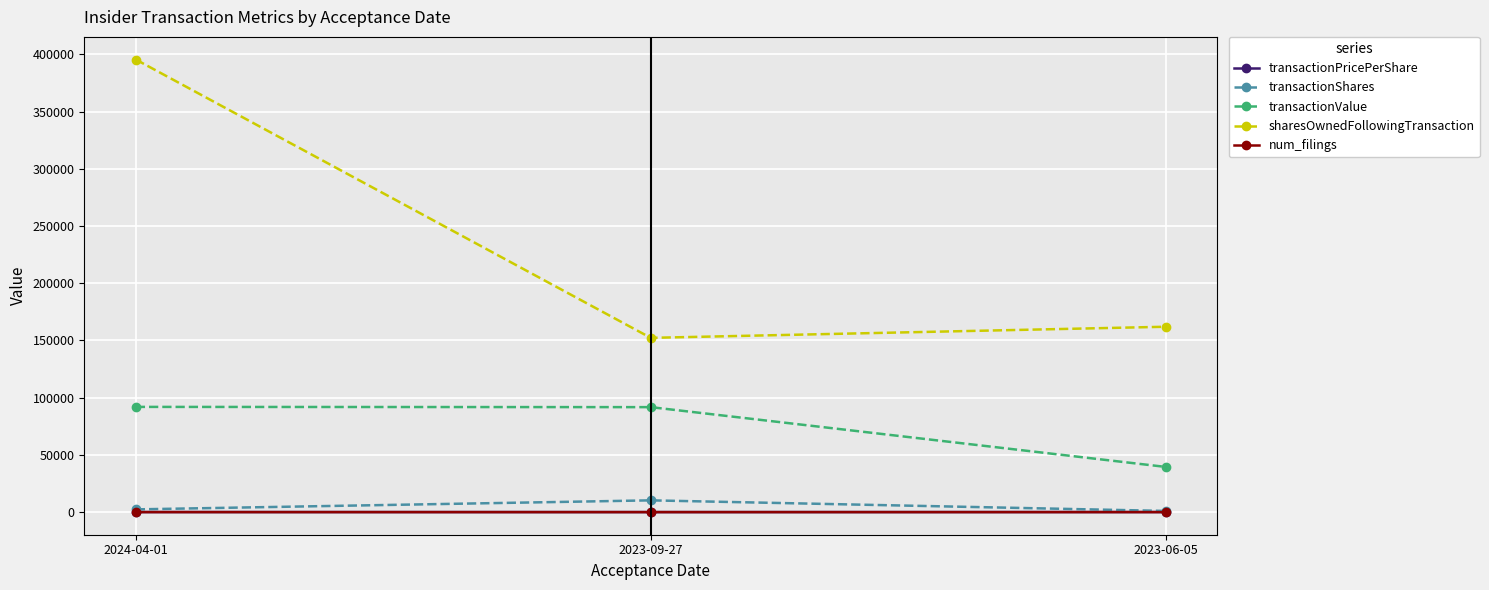

Which label corresponds to the largest value in the chart?

2024-04-01